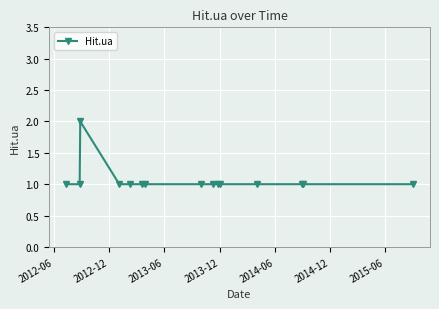

What is the value of the 10th point from the left?

1